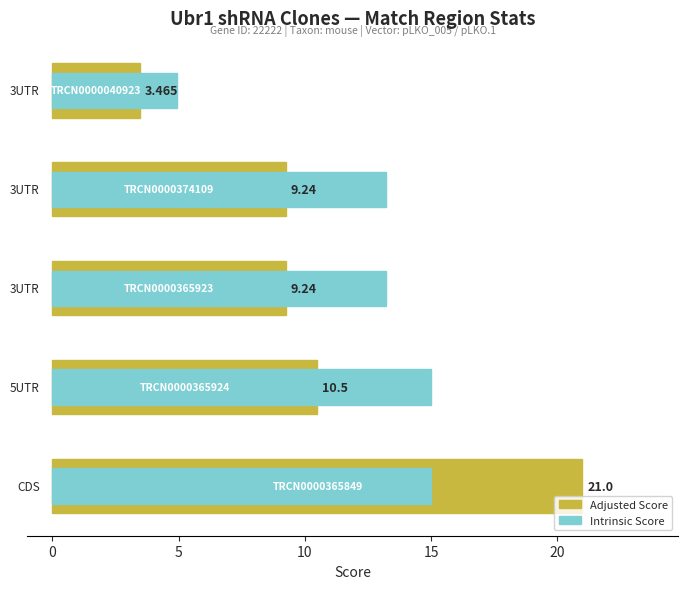

Is it true that Intrinsic Score equals 13.2 at 10?

True